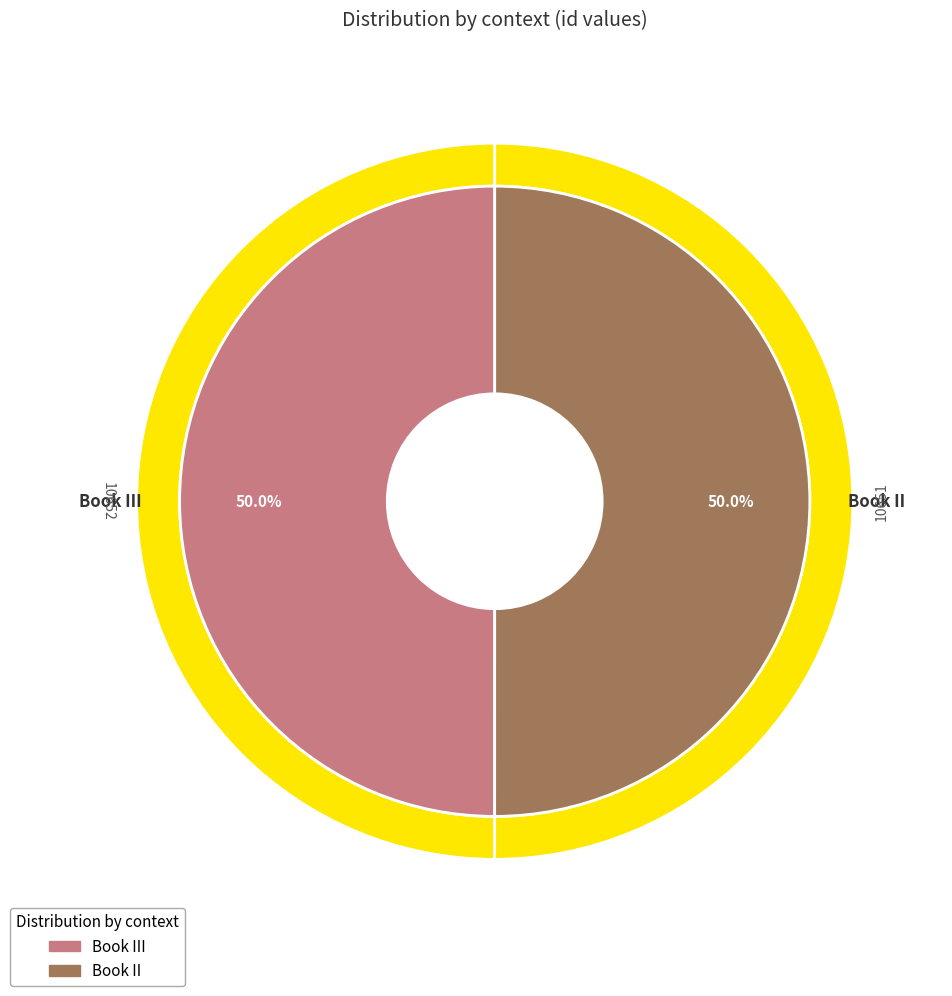

The Book III slice represents 59% of the pie. True or false?

False